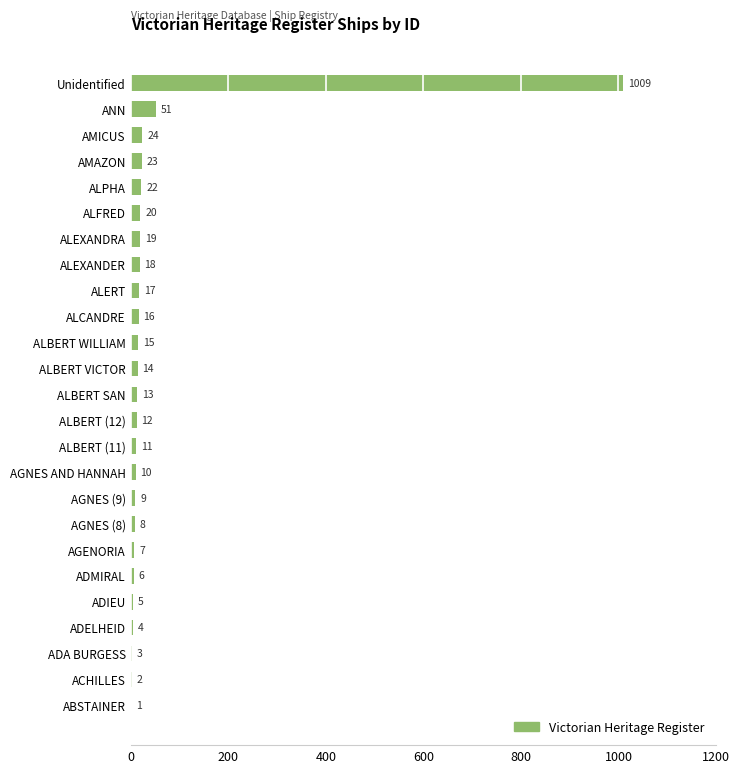

The value at AGNES (8) is 8. True or false?

True